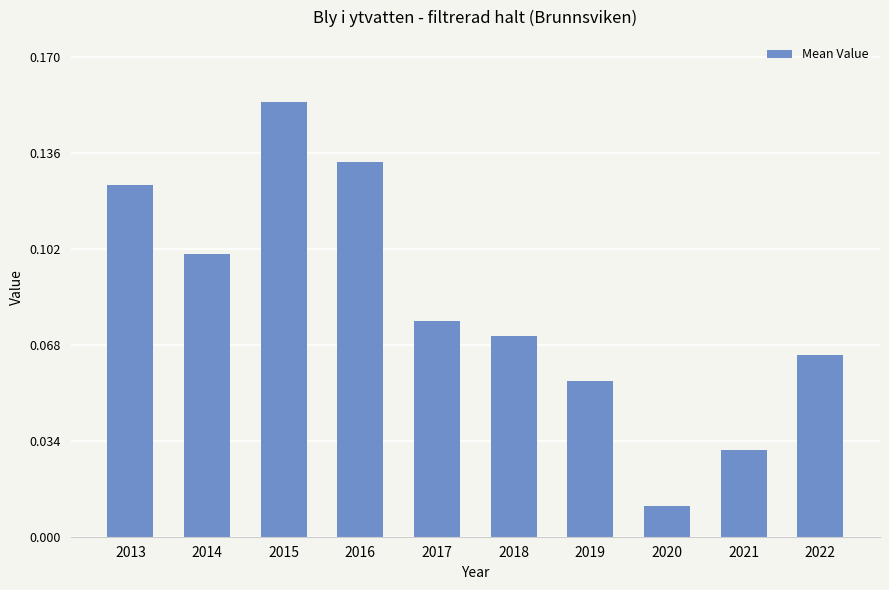

The value at 2018 is 0.0. True or false?

False